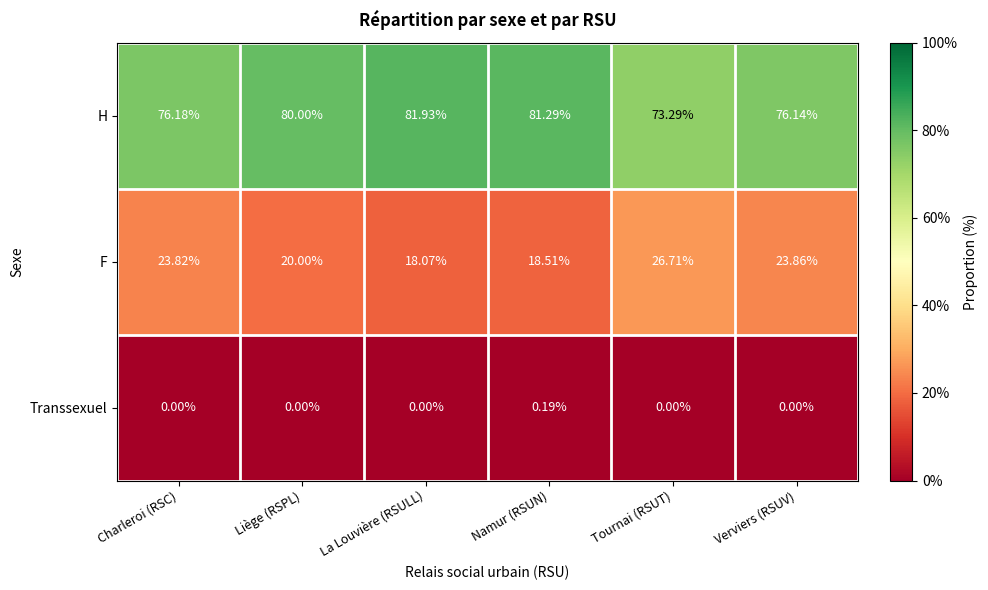

At how many categories does at least one series exceed 0?

6